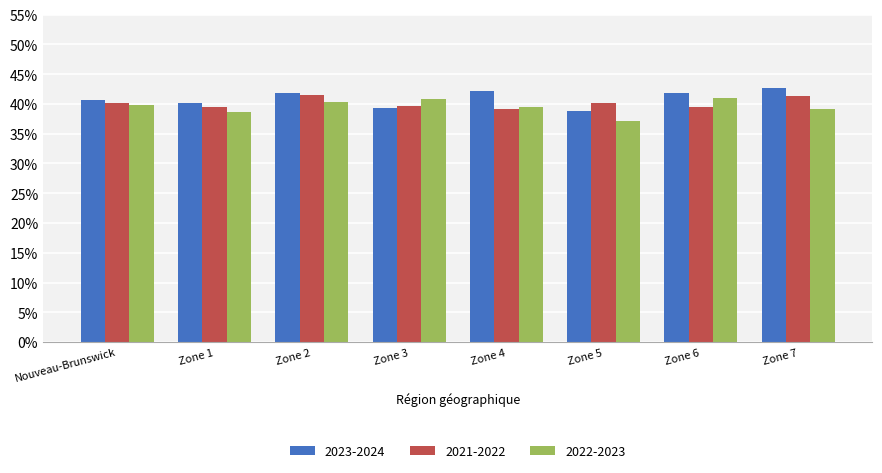

What is the total value across all series at Zone 6?

122.2